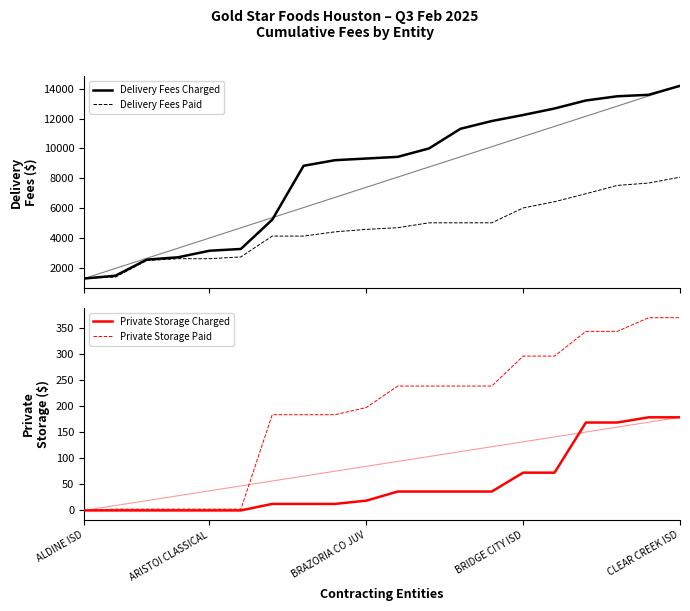

What is the greatest value displayed?

14195.6